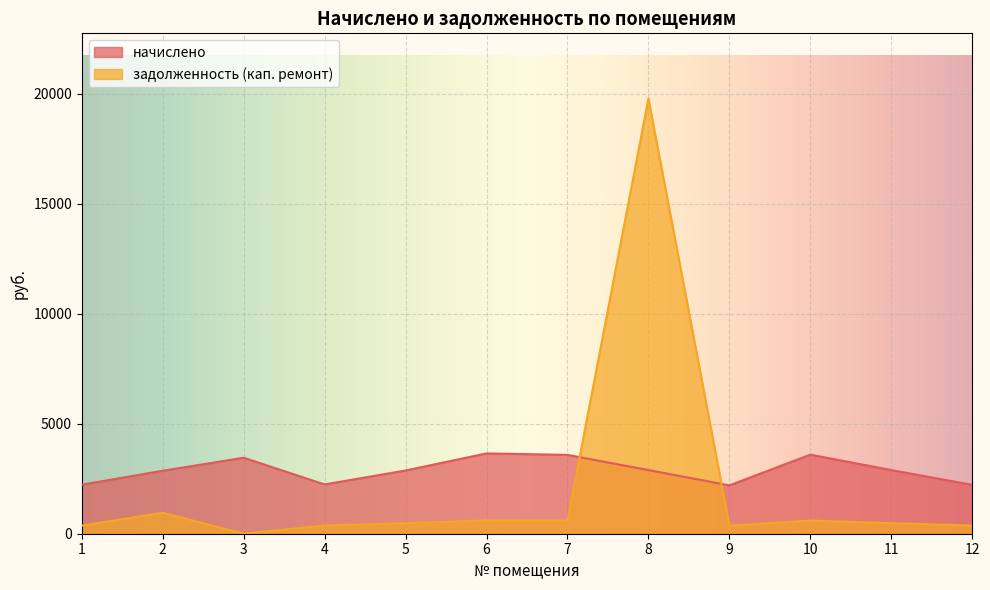

How many lines are shown in the chart?

2